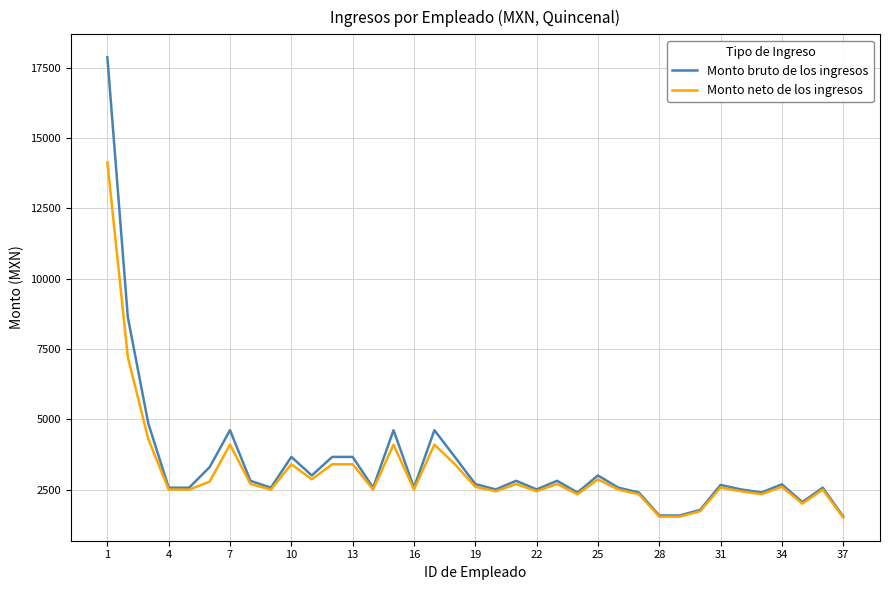

Rank the series by their maximum value, from lowest to highest.

Monto neto de los ingresos, Monto bruto de los ingresos